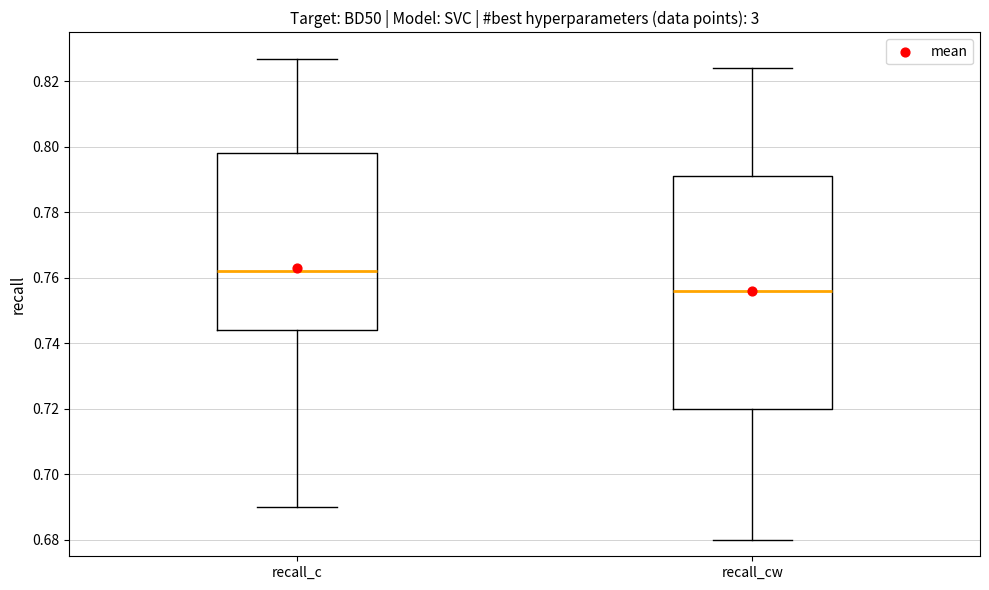

Reading left to right, read every box against the y-axis: the position of its median line, the range the box covers, and the ends of its whiskers. The values are not printed on the chart, so give them approximately, as read against the axis.

recall_c: median 0.762, box 0.744 to 0.798, whiskers 0.690 to 0.828
recall_cw: median 0.756, box 0.720 to 0.792, whiskers 0.680 to 0.824